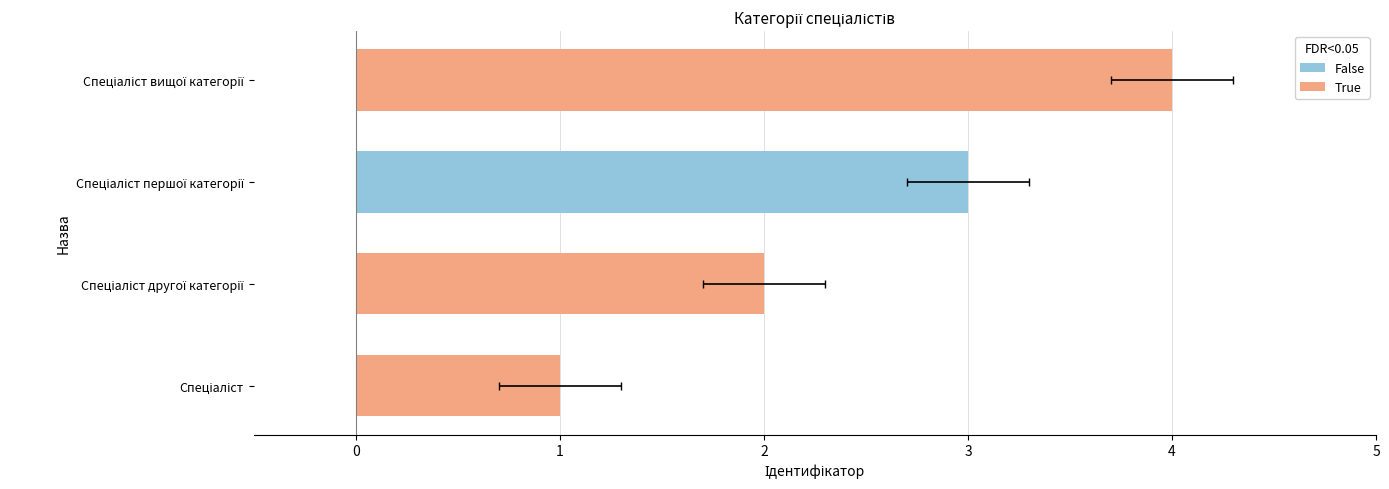

What is the sum of all values?

10